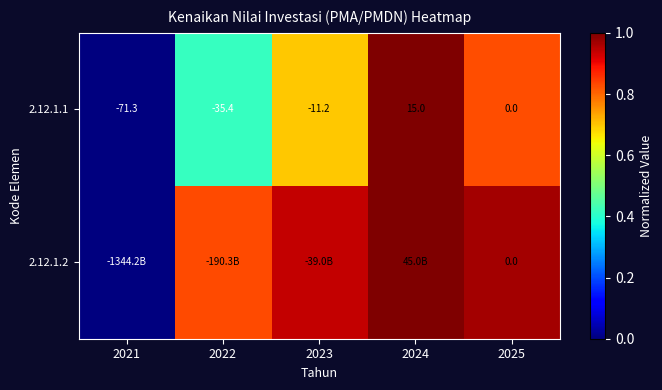

Is the value of 2.12.1.2 at 2025 greater than the value of 2.12.1.1 at 2022?

Yes